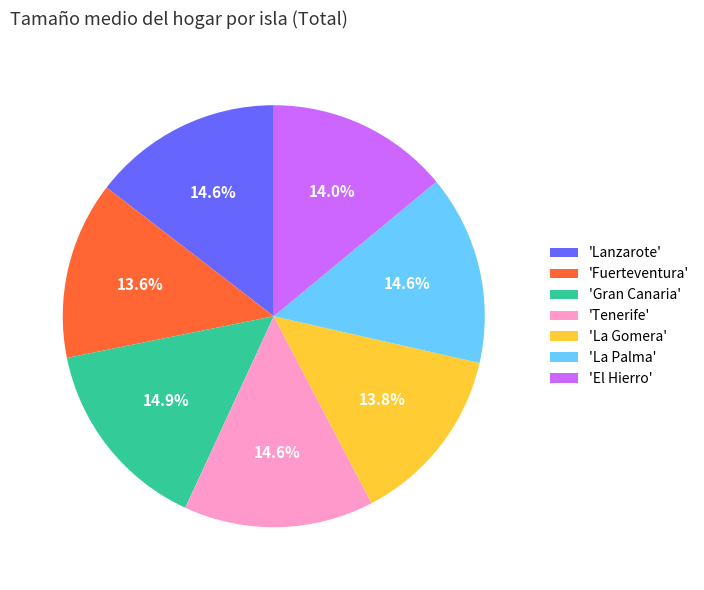

Approximately how many times larger is the value at 'Gran Canaria' compared to 'El Hierro'?

1.1